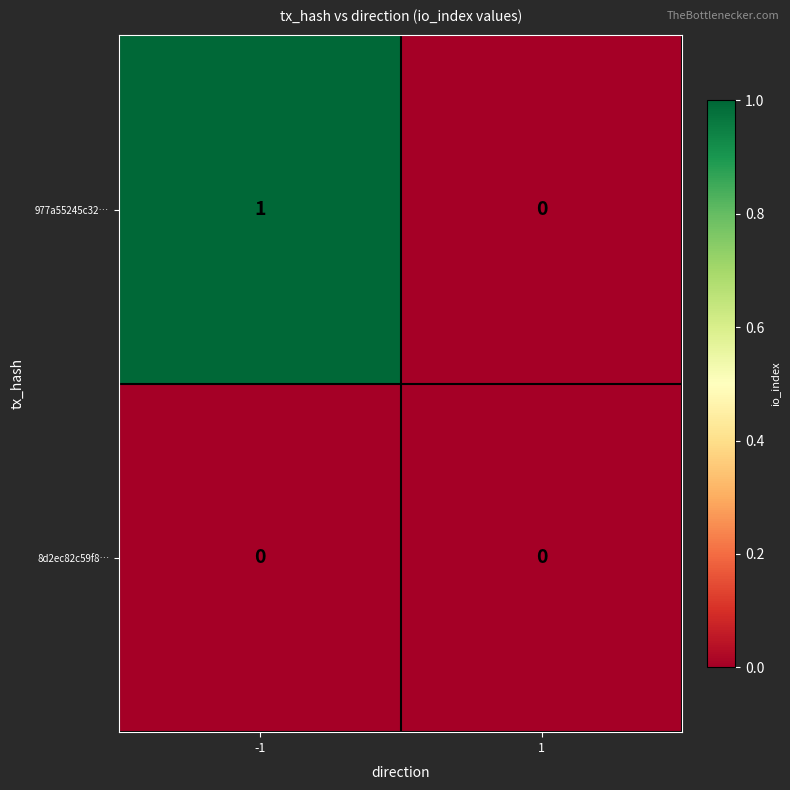

Which label corresponds to the largest value in the chart?

-1